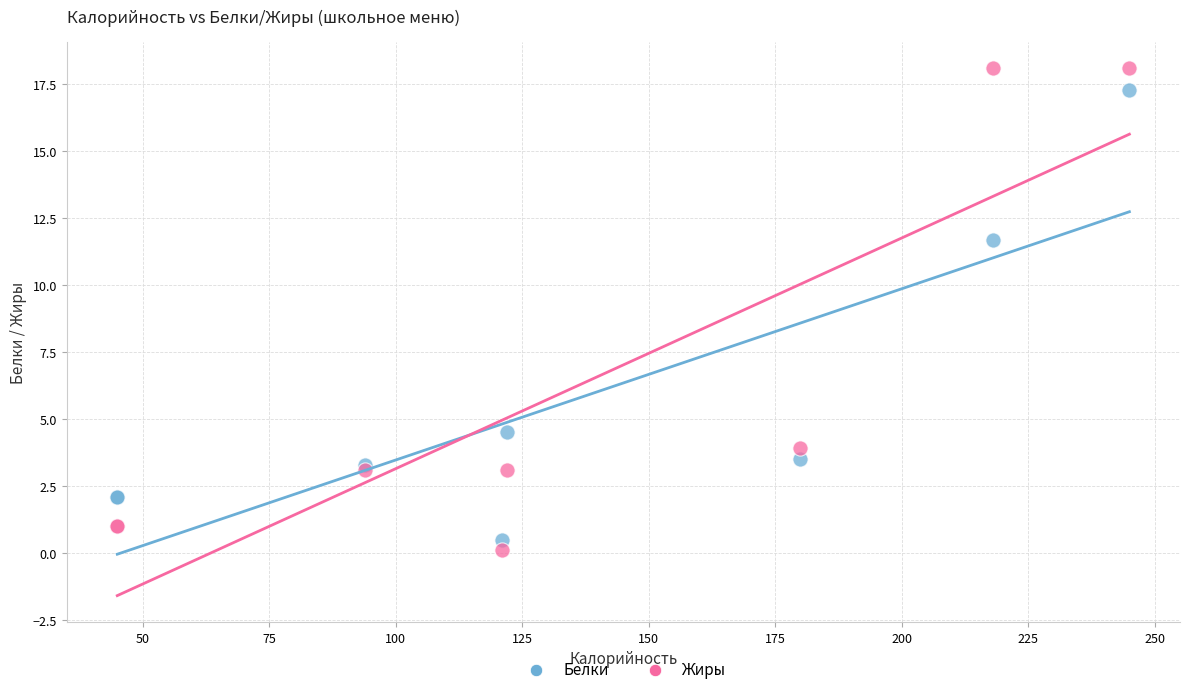

In the Жиры series, what Y value is closest to 9?

3.9